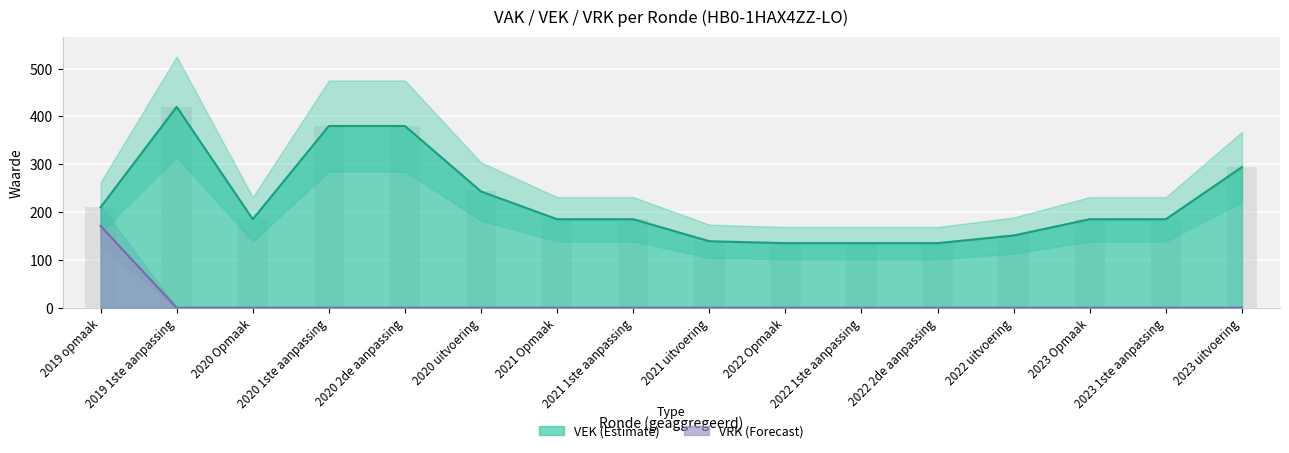

Rank the series by their maximum value, from highest to lowest.

VEK, VRK